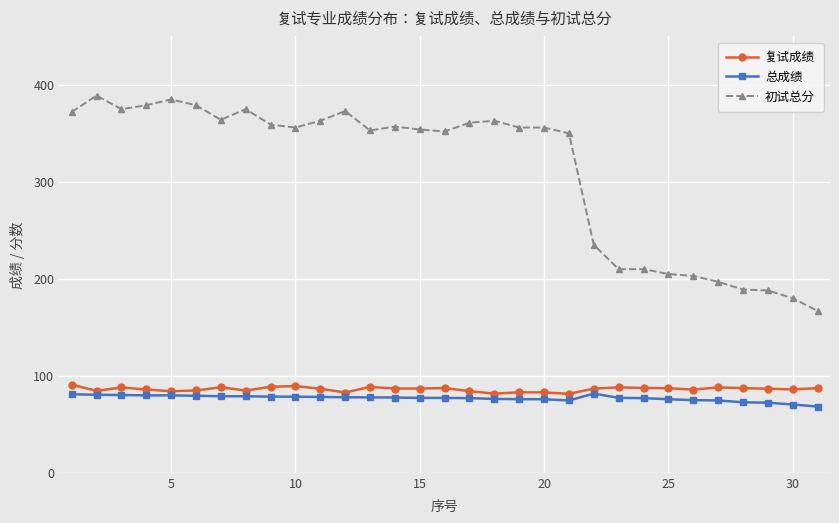

Which series has the largest total across all categories?

初试总分